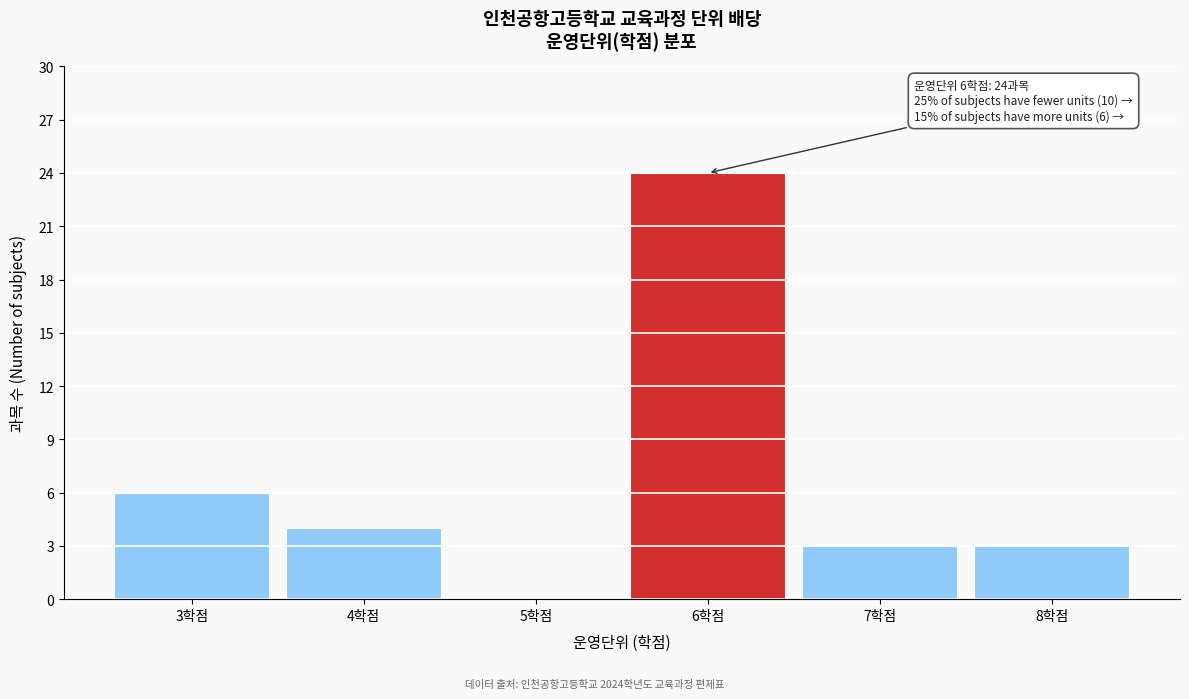

Reading left to right, list all the values displayed in this chart.

3학점=6	4학점=4	5학점=0	6학점=24	7학점=3	8학점=3